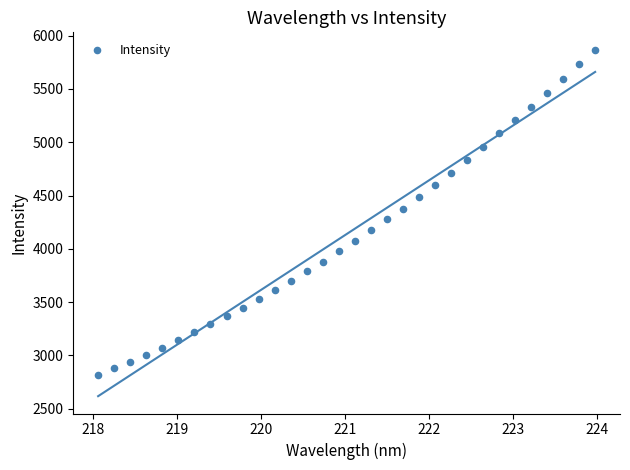

What is the range of X values (max minus min)?

5.9